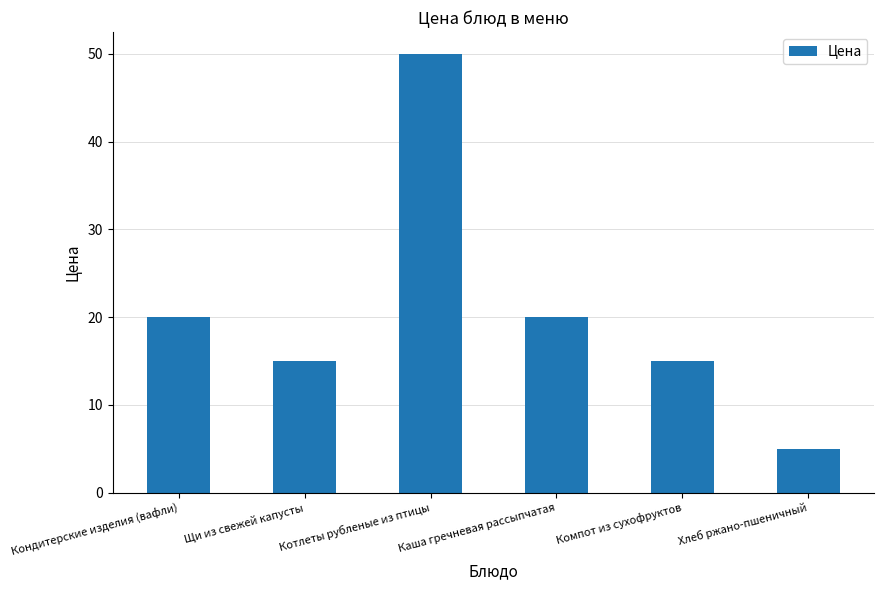

What is the change in value from Каша гречневая рассыпчатая to Компот из сухофруктов?

-5